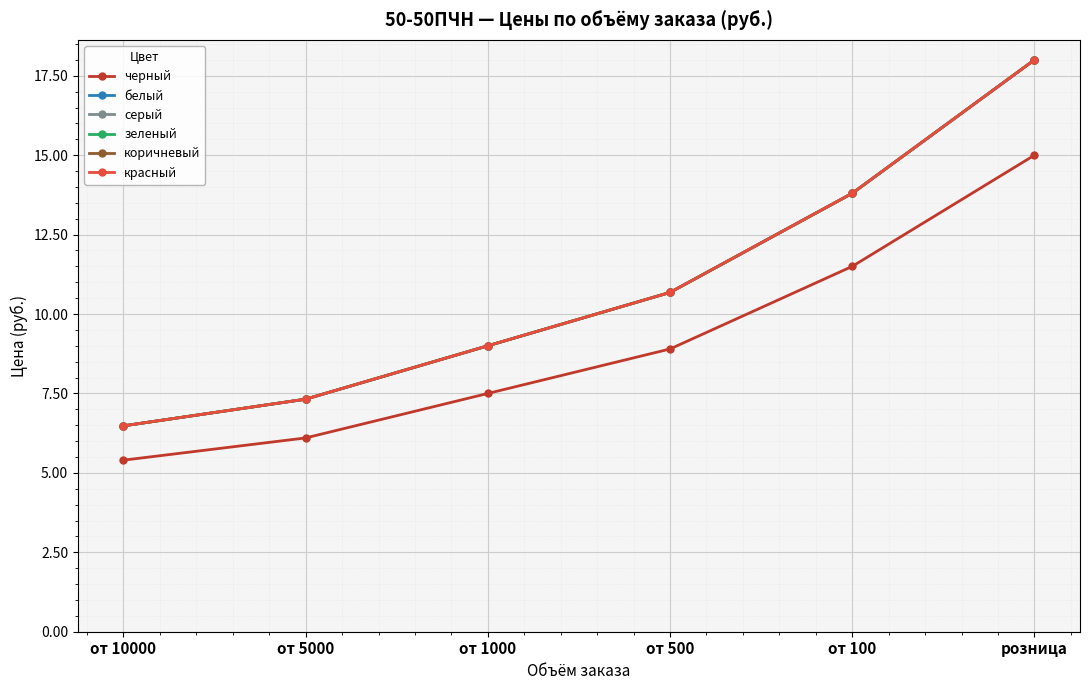

Does the chart display data point markers on the line(s)?

Yes